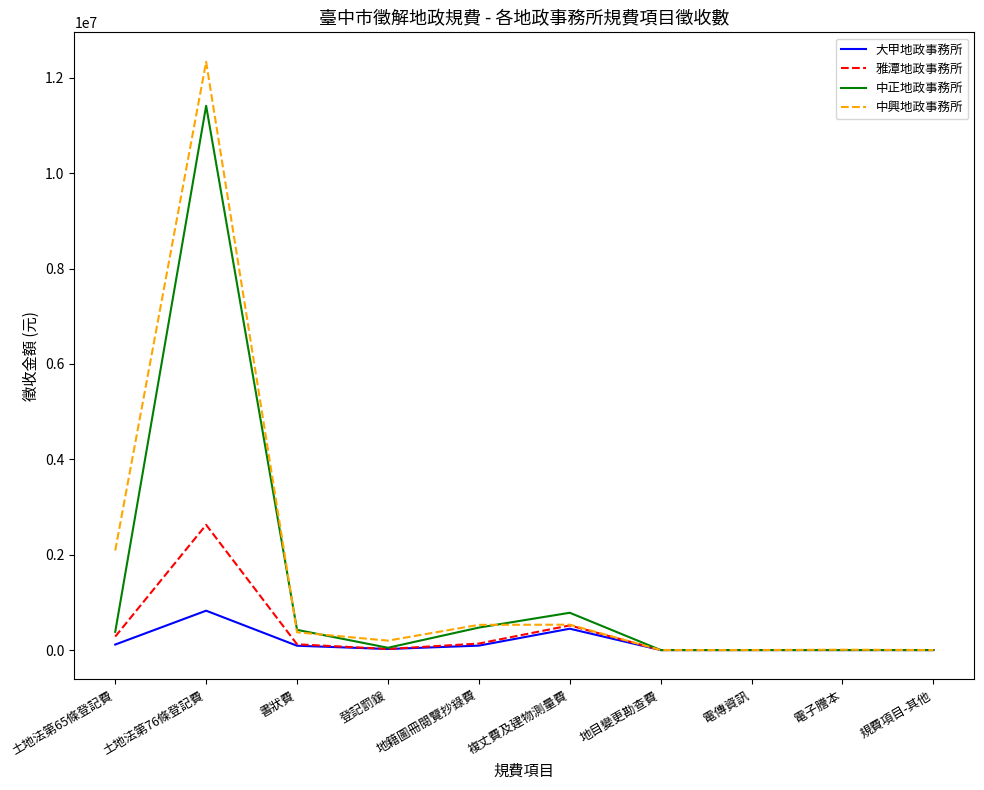

At which label is 中正地政事務所 closest to 5706225?

複丈費及建物測量費